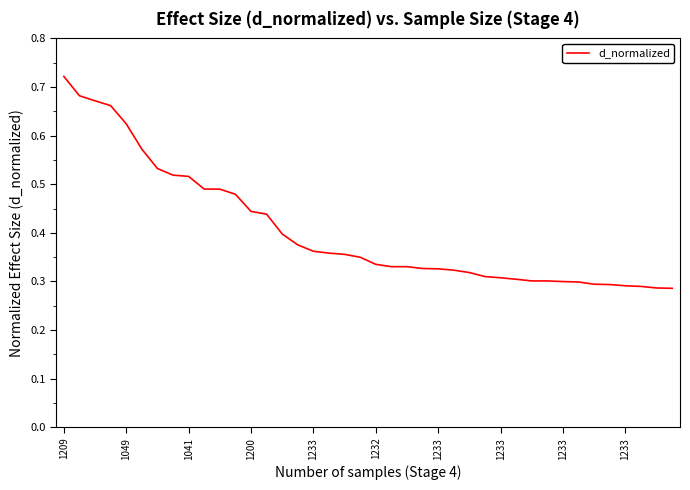

How many categories are shown in the chart?

40